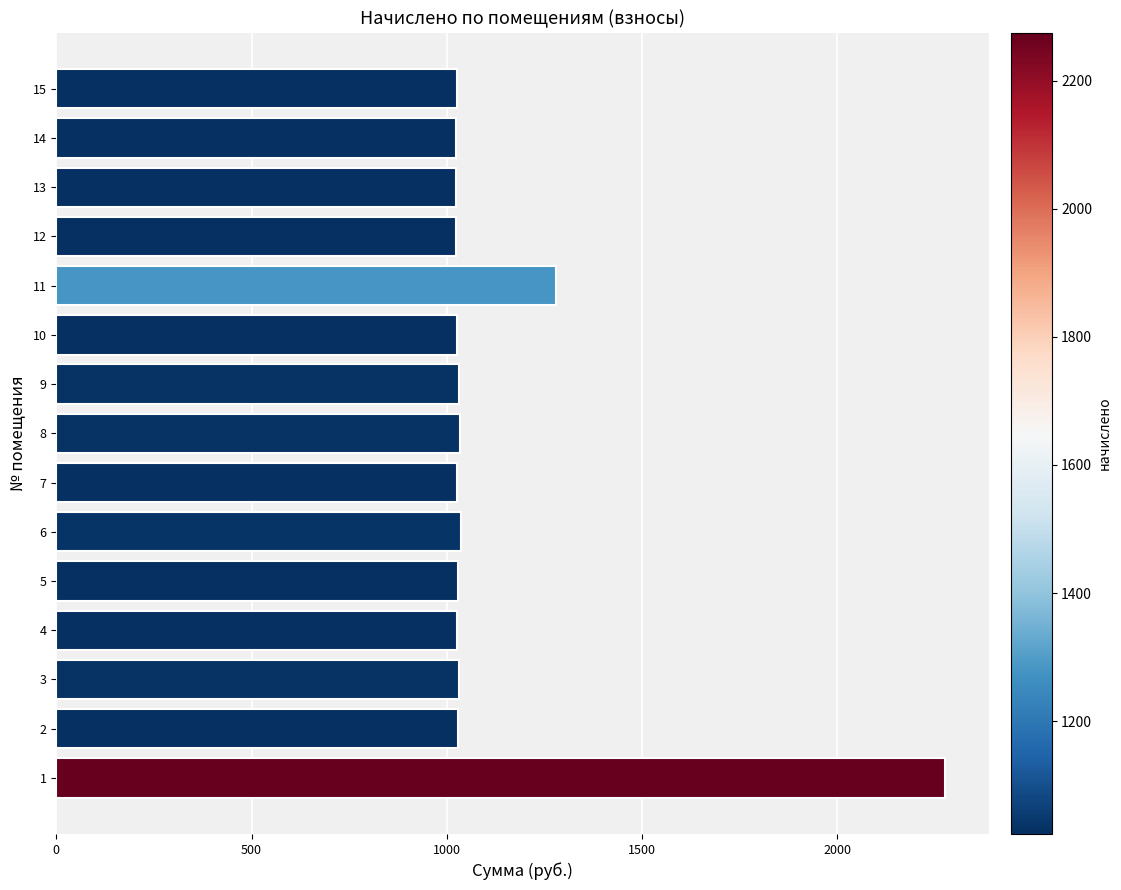

How many data points does each series have?

15